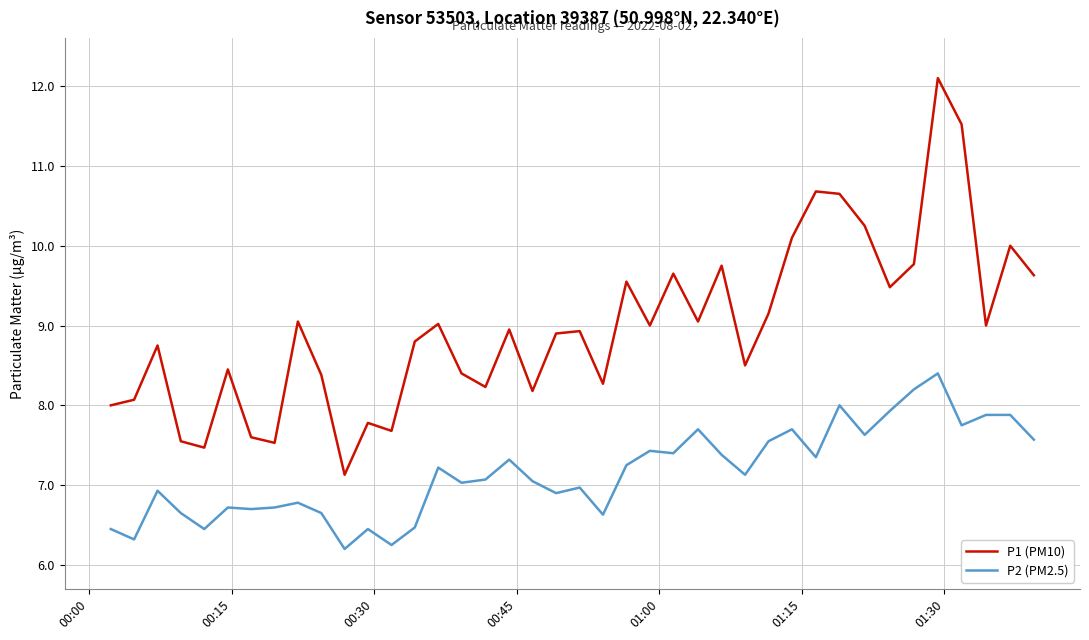

Is this an area chart (filled region under the line)?

No